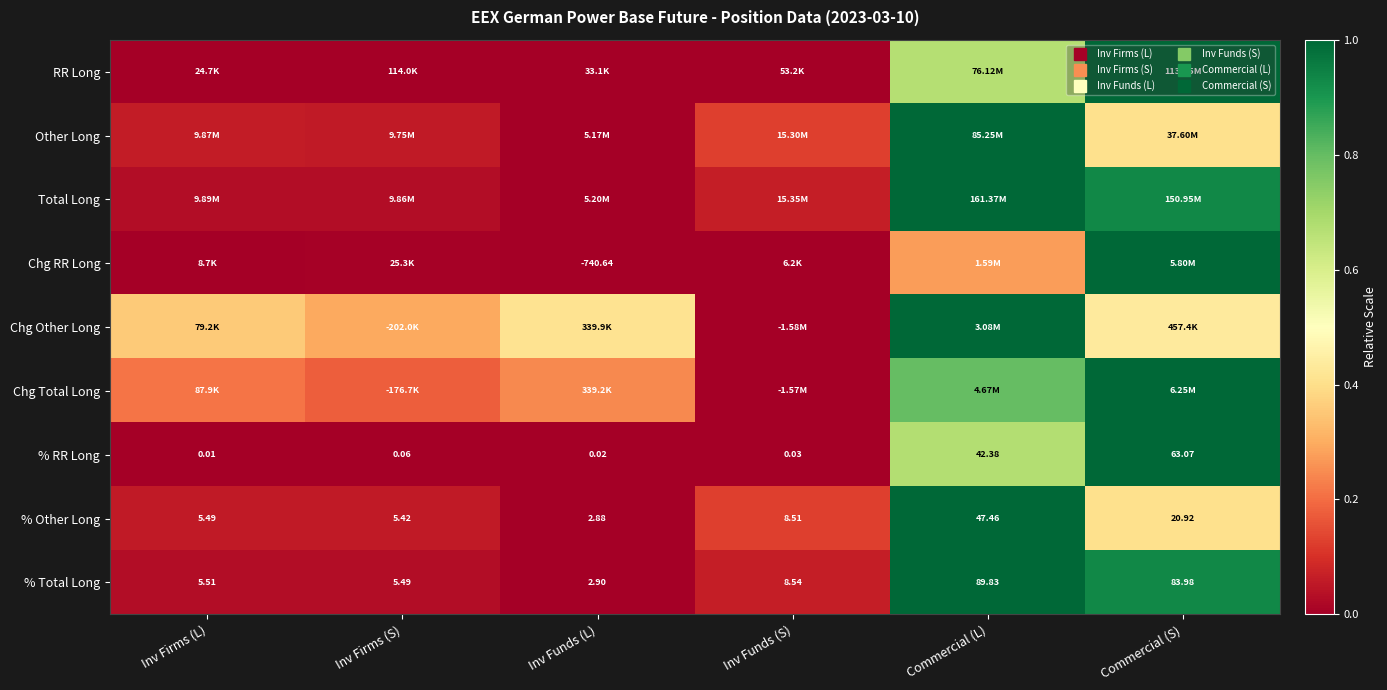

How many series are shown in this chart?

9